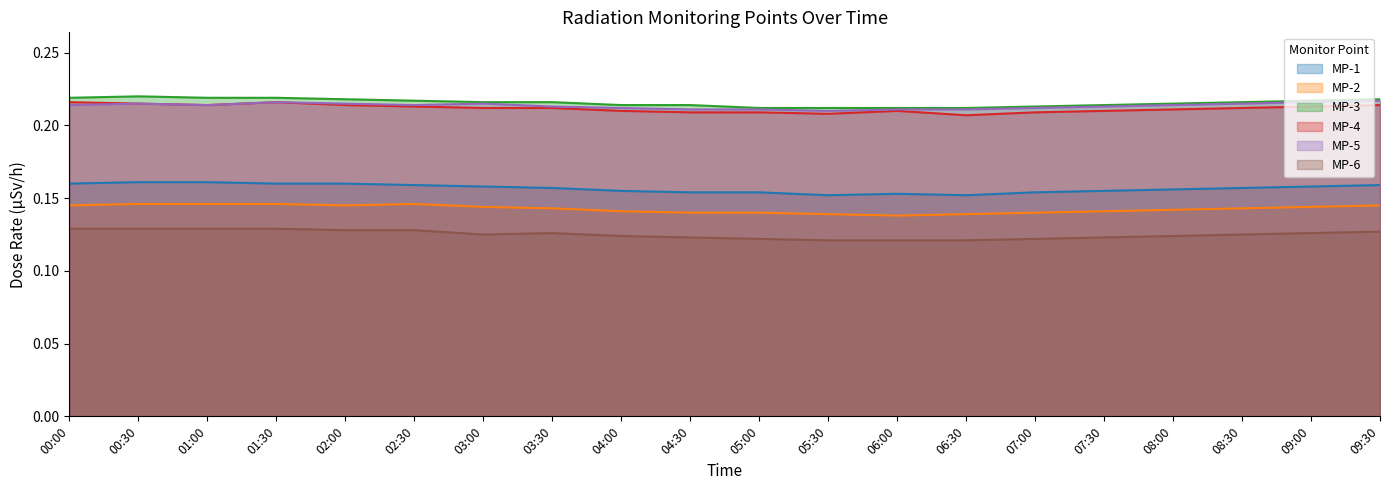

In MP-4, how many points are lower than both neighbors (excluding endpoints)?

3